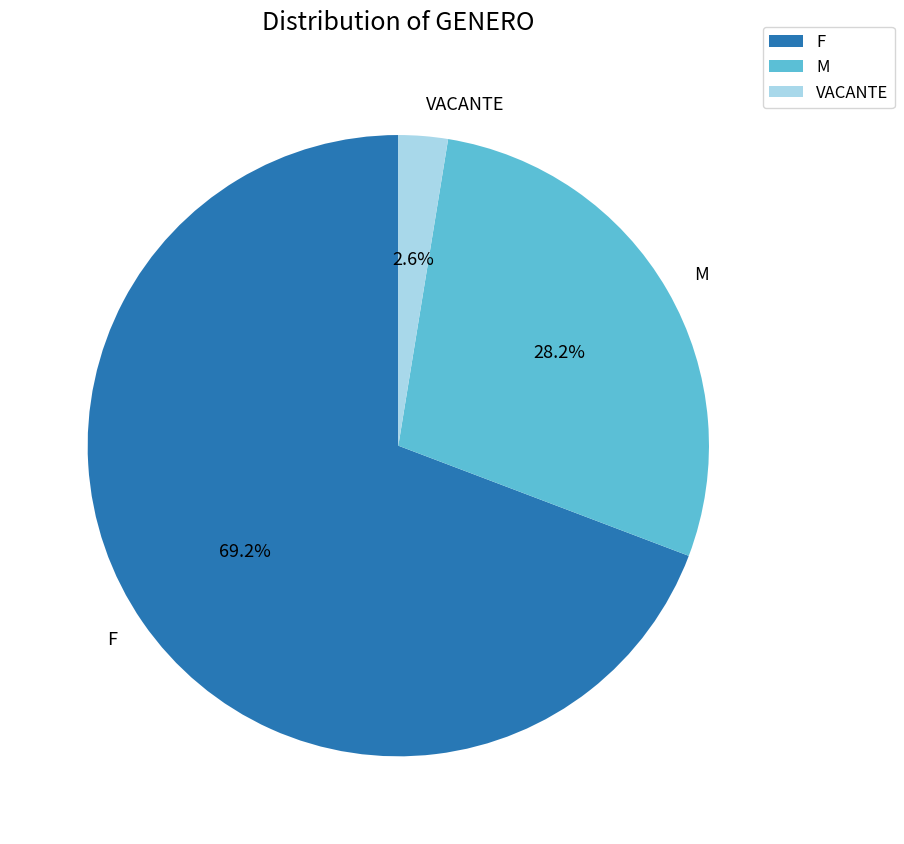

True or false: F accounts for 69% of the total.

True